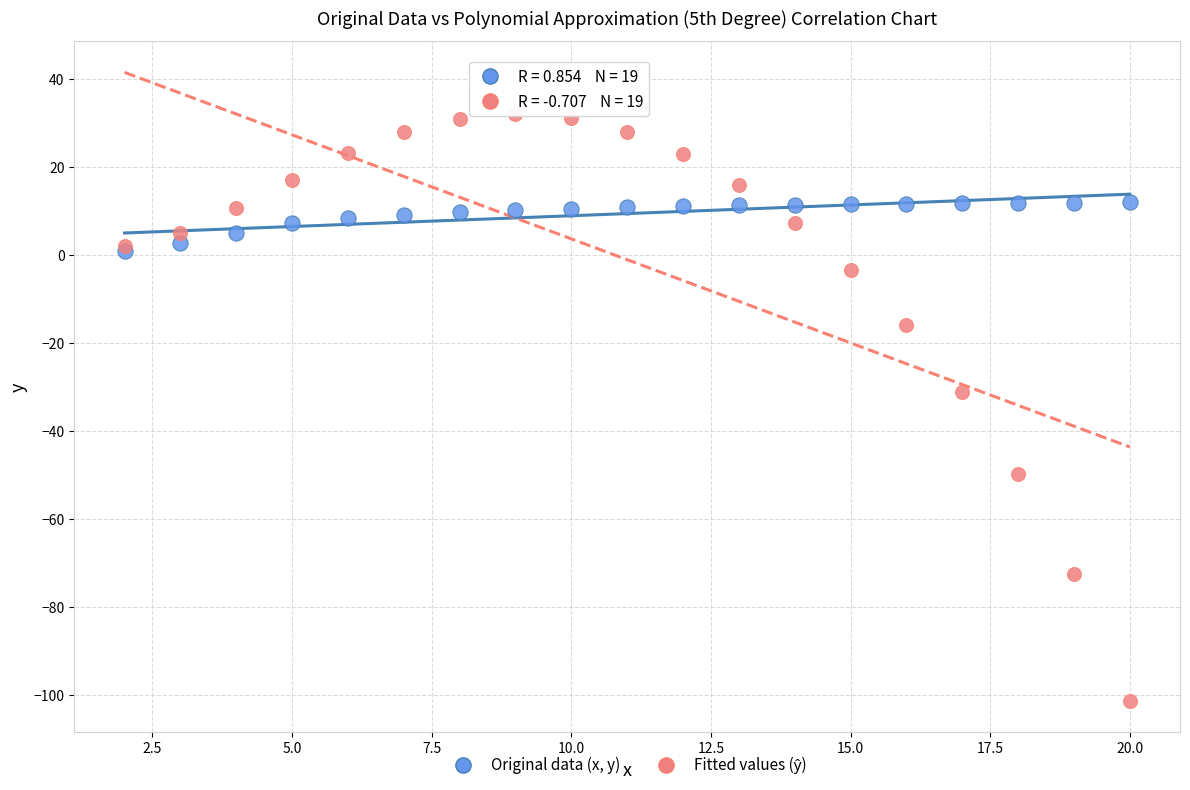

Across all series, what Y value is closest to -34?

-31.2